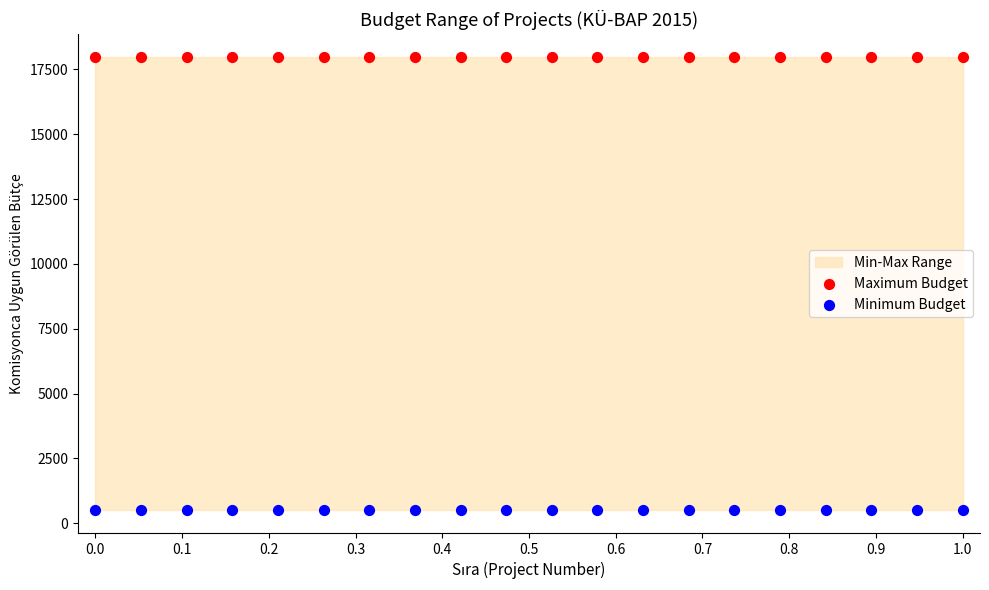

Which series reaches the maximum Y coordinate?

Maximum Budget